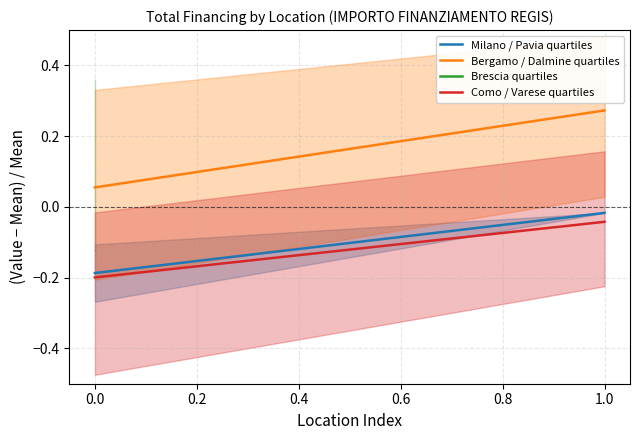

Reading right to left, what are all the values shown in this chart?

Milano / Pavia quartiles: -0.0	-0.2
Bergamo / Dalmine quartiles: 0.3	0.1
Como / Varese quartiles: -0.0	-0.2